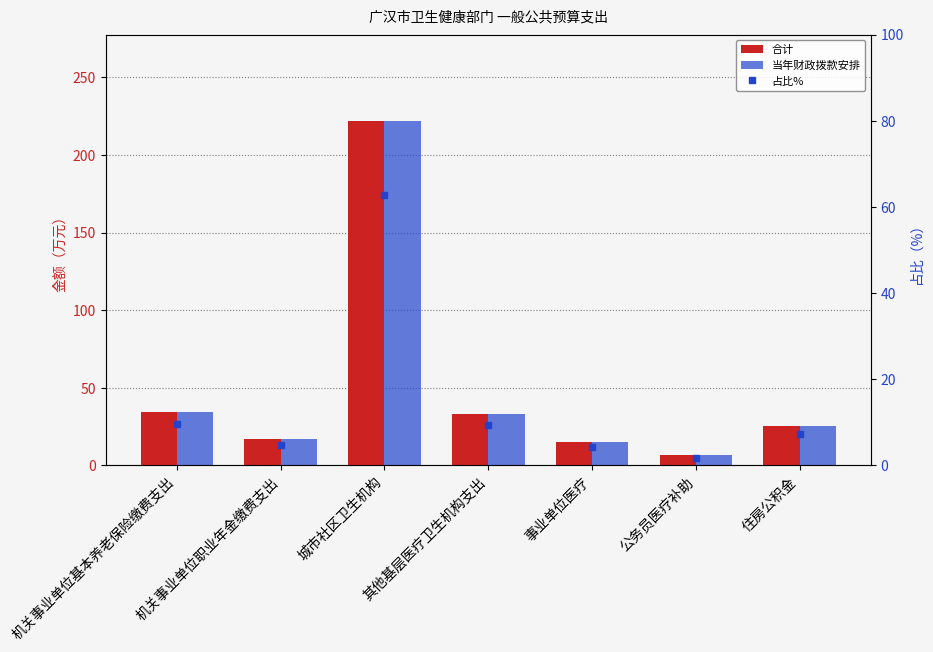

Between 机关事业单位职业年金缴费支出 and 机关事业单位基本养老保险缴费支出, which is larger?

机关事业单位基本养老保险缴费支出